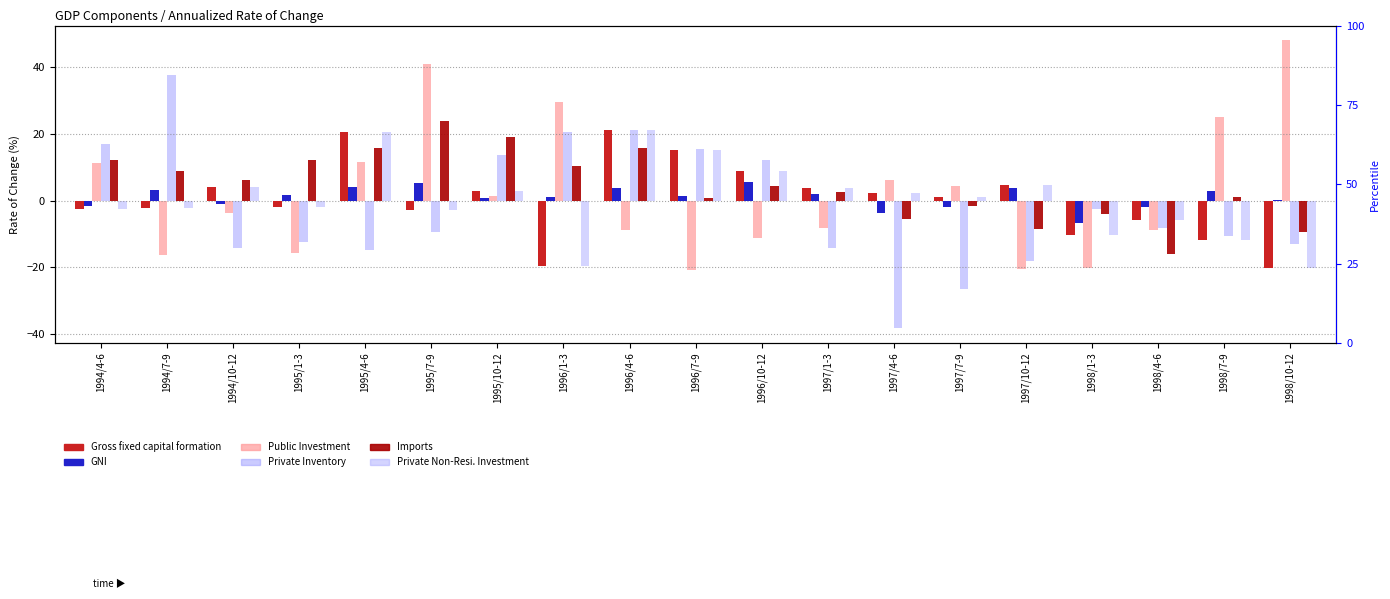

What is the difference between the maximum and minimum values in the Public Investment series?

68.9